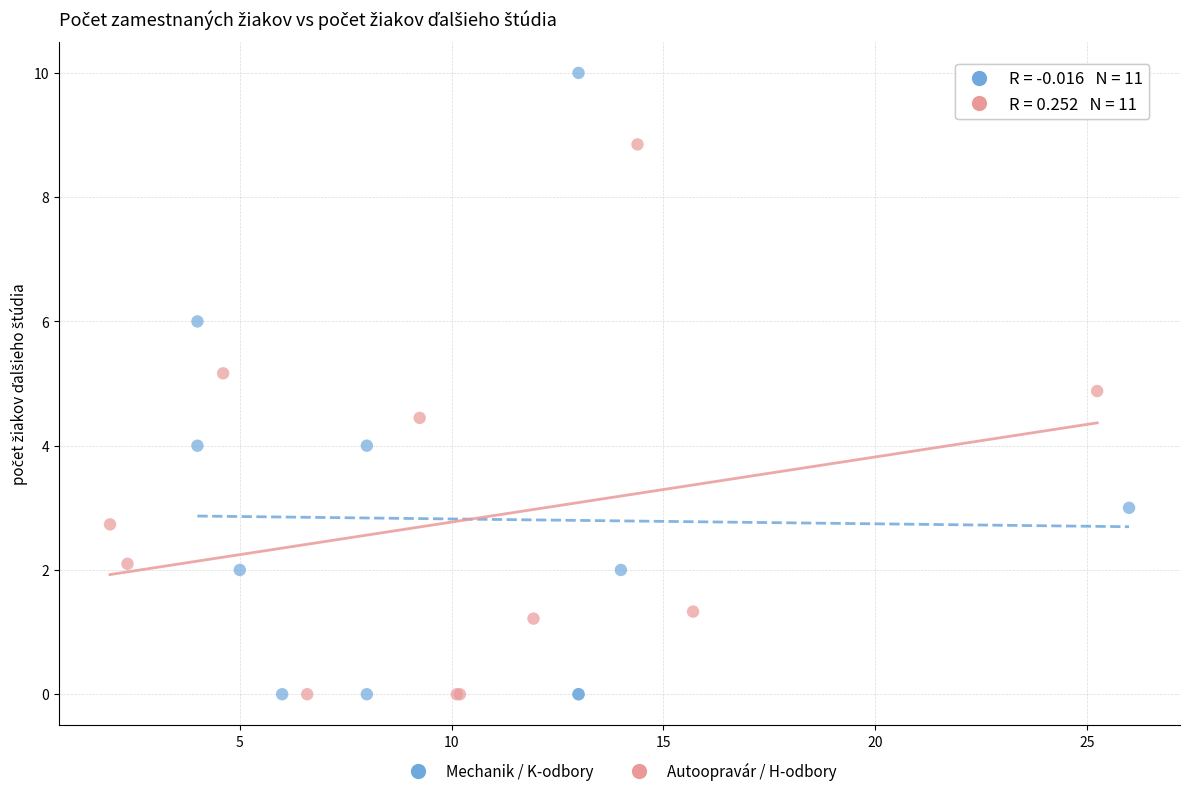

Which series has the largest Y range (max minus min)?

Mechanik / K-odbory